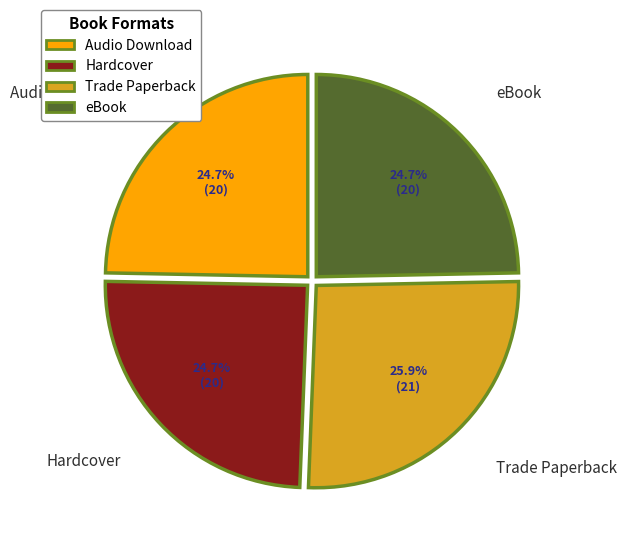

What is the ratio of the value at eBook to the value at Hardcover?

1.0